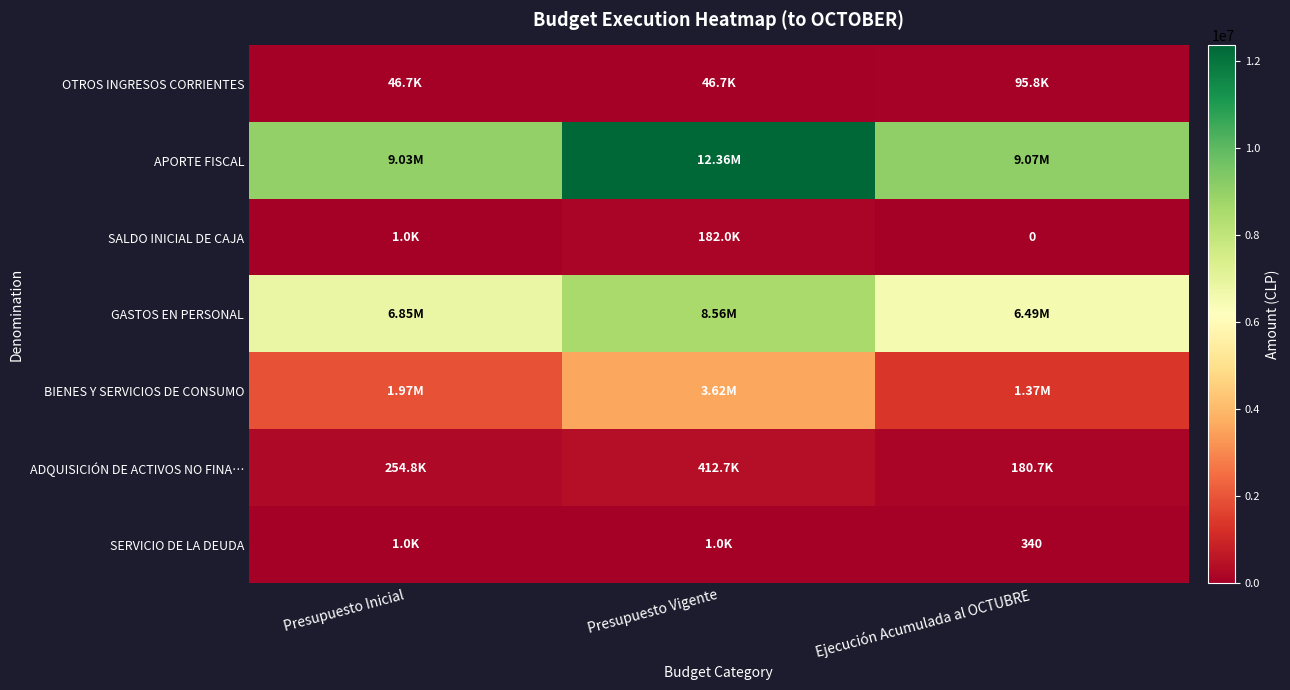

What is the greatest value displayed?

12363820